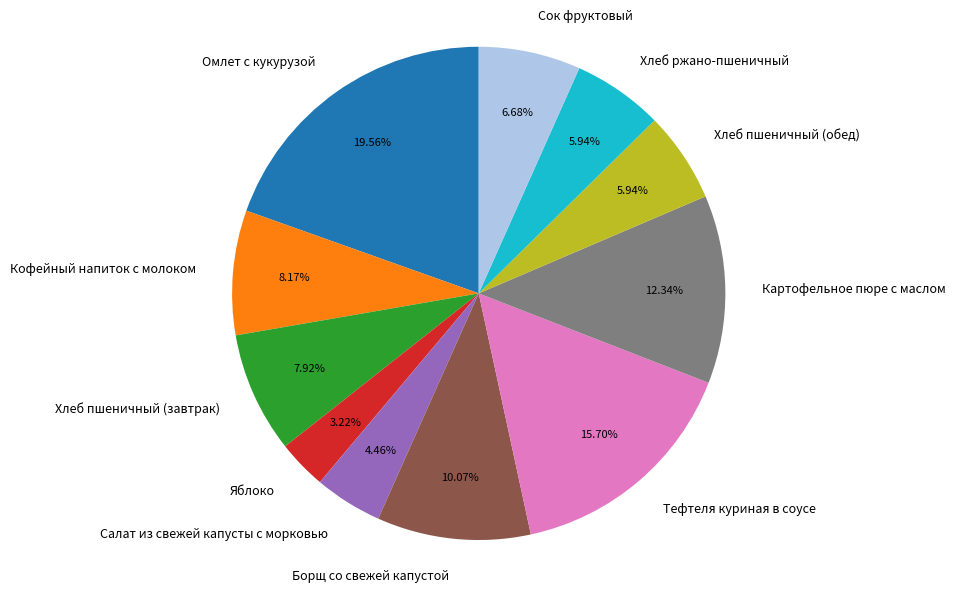

Does Яблоко account for over 50% of the chart?

No